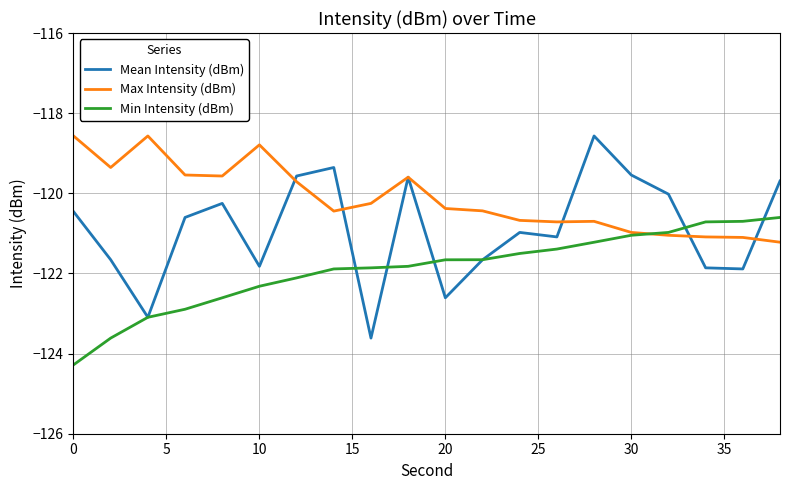

True or false: Mean Intensity (dBm) and Max Intensity (dBm) cross at least once.

True